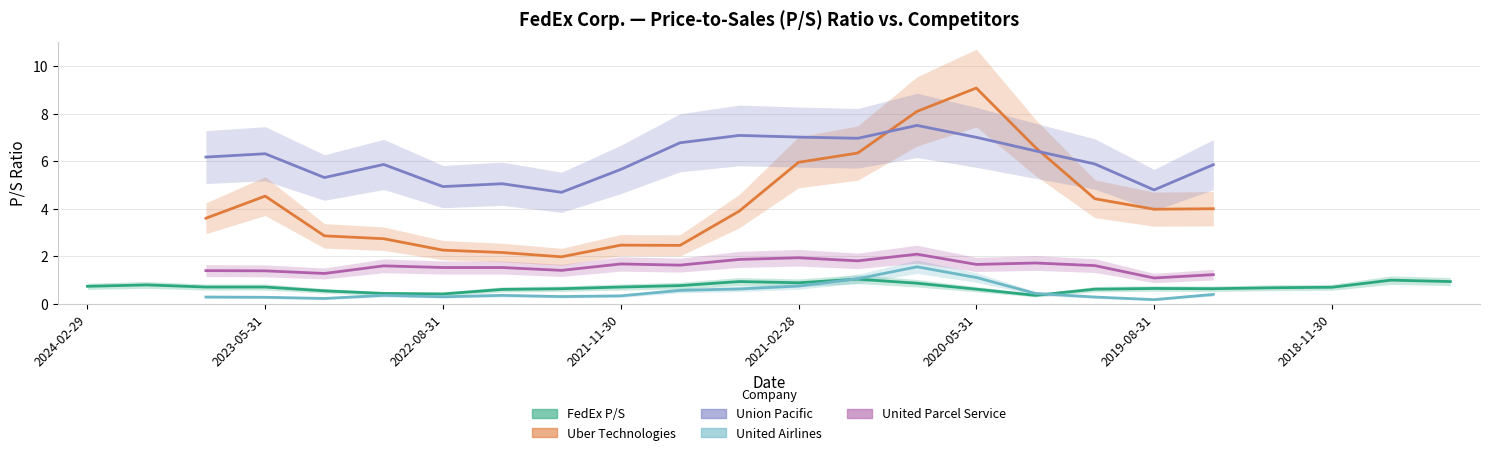

What are all the series names shown in the legend?

FedEx P/S, Uber Technologies, Union Pacific, United Airlines, United Parcel Service